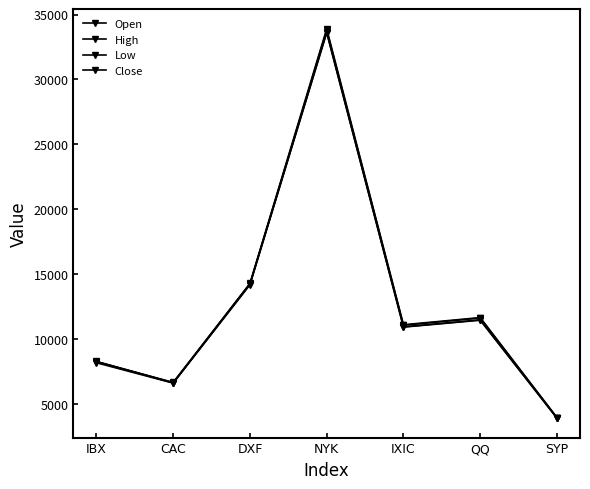

Rank the series at CAC from highest to lowest value.

High, Open, Close, Low